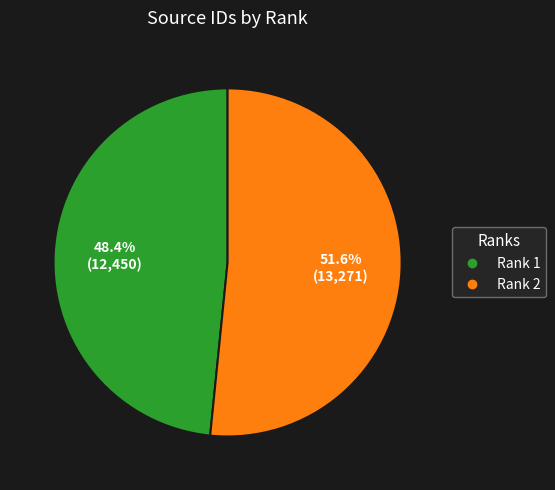

What is the majority slice?

Rank 2